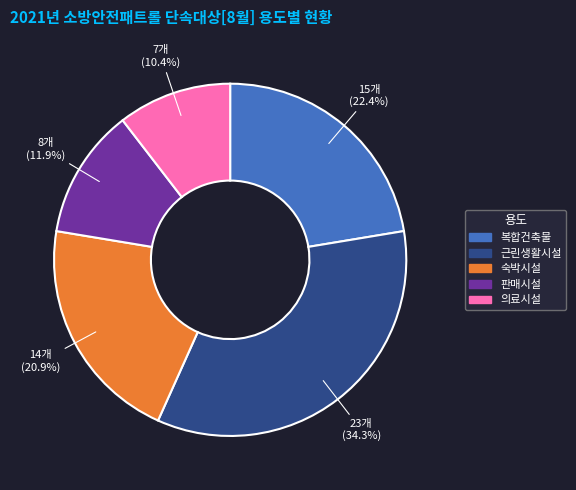

To the nearest percent, what is the difference between the 근린생활시설 and 복합건축물 slice percentages?

12%